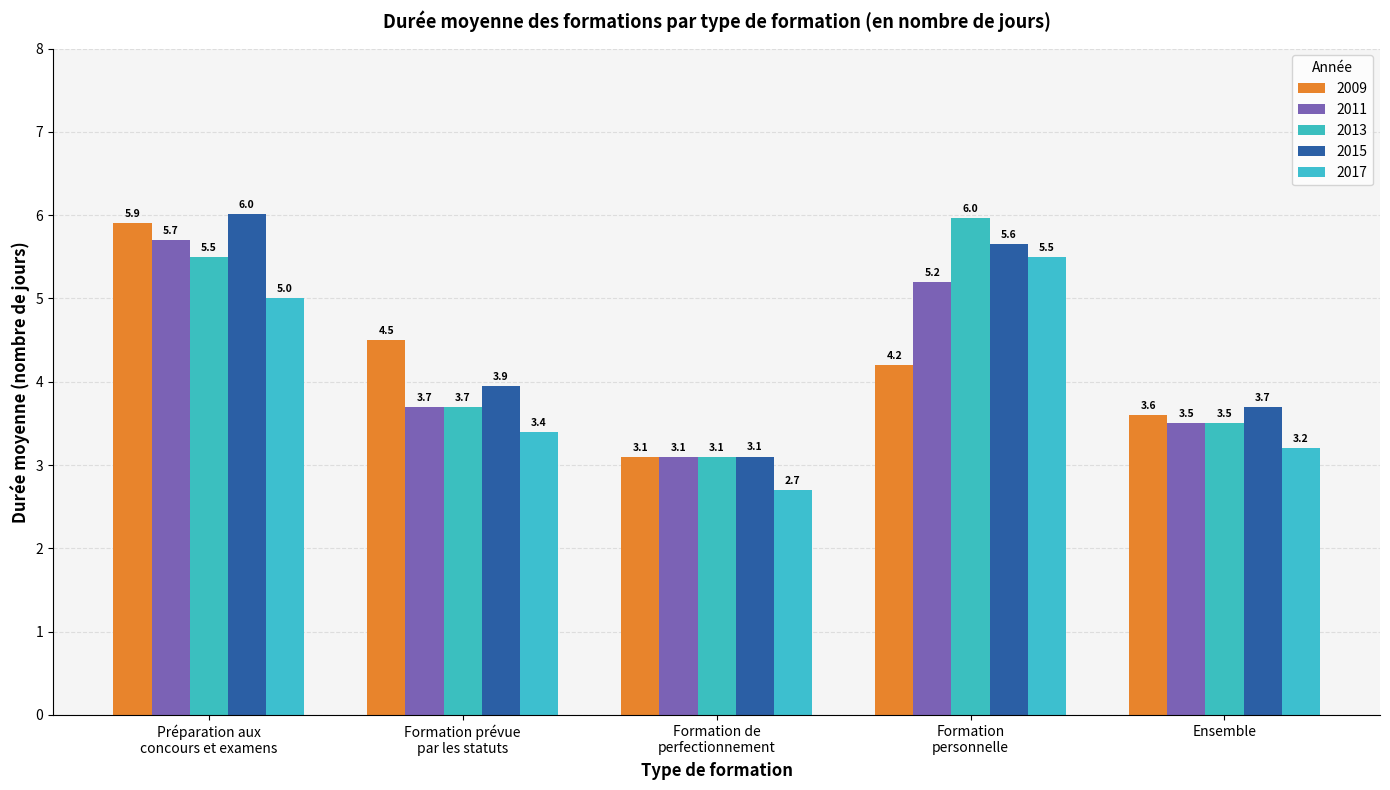

Reading left to right, extract all data points from this chart.

2009: 5.9	4.5	3.1	4.2	3.6
2011: 5.7	3.7	3.1	5.2	3.5
2013: 5.5	3.7	3.1	6.0	3.5
2015: 6.0	3.9	3.1	5.6	3.7
2017: 5.0	3.4	2.7	5.5	3.2